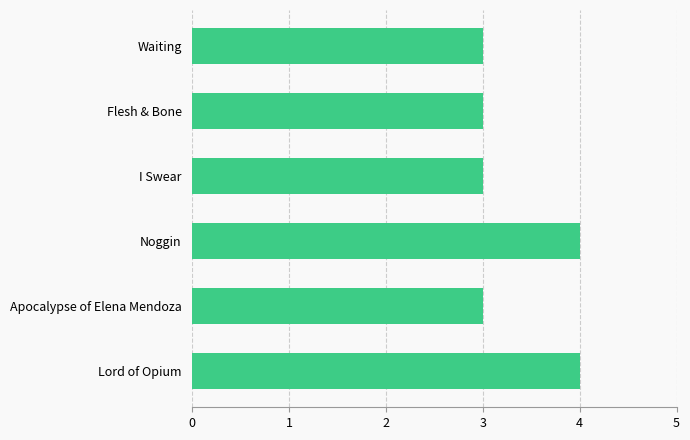

Between Apocalypse of Elena Mendoza and Noggin, which is larger?

Noggin